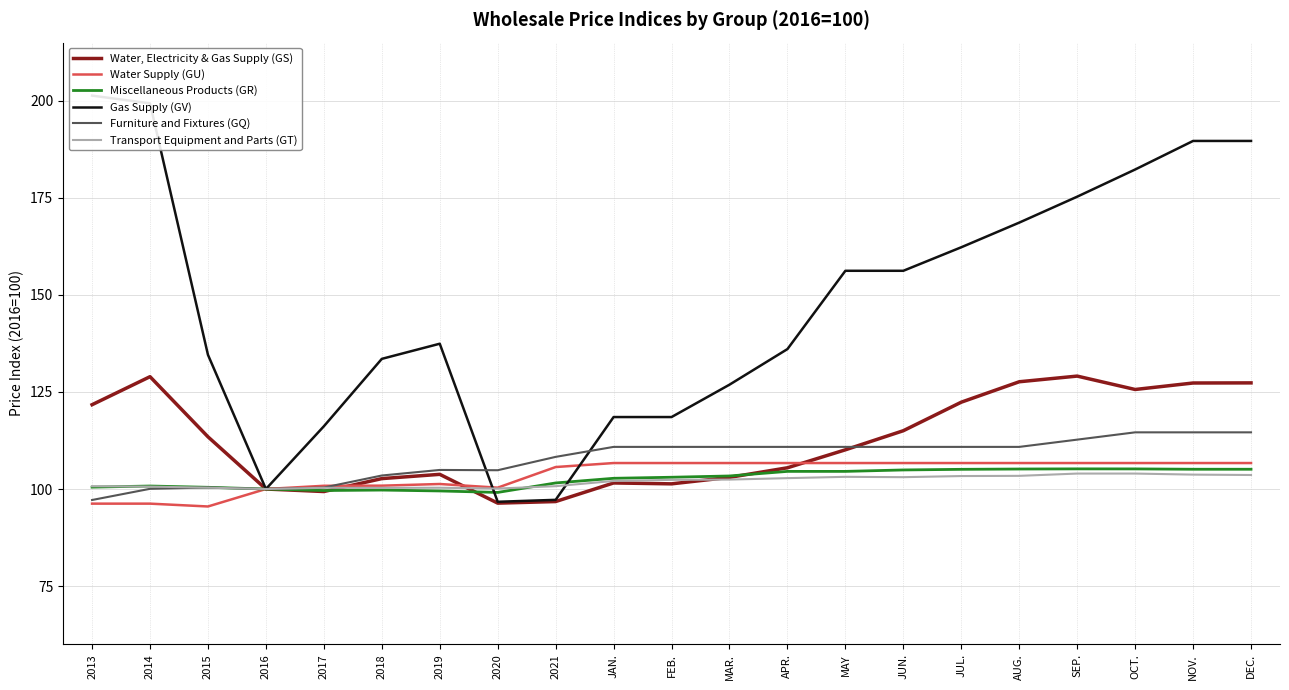

What are all the series names shown in the legend?

Water, Electricity & Gas Supply (GS), Water Supply (GU), Miscellaneous Products (GR), Gas Supply (GV), Furniture and Fixtures (GQ), Transport Equipment and Parts (GT)